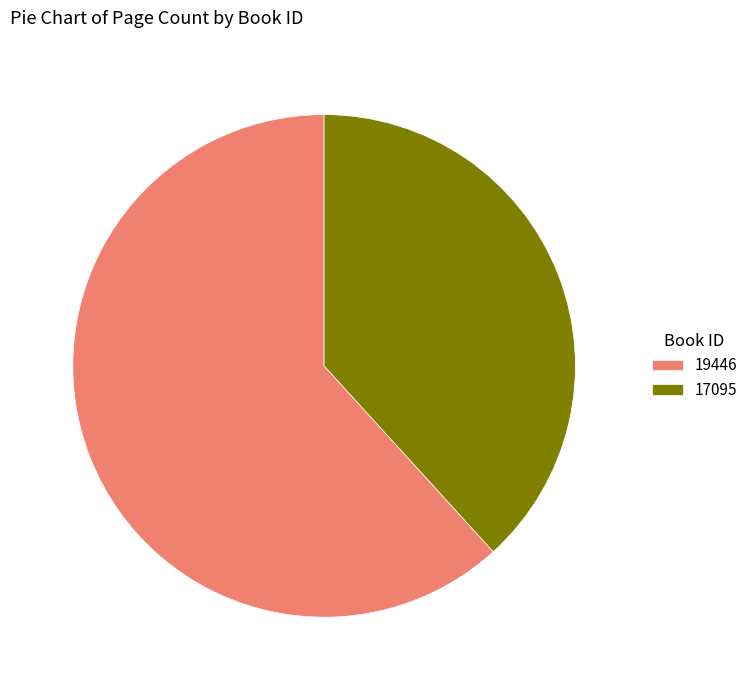

Rank the categories by value from highest to lowest.

19446, 17095